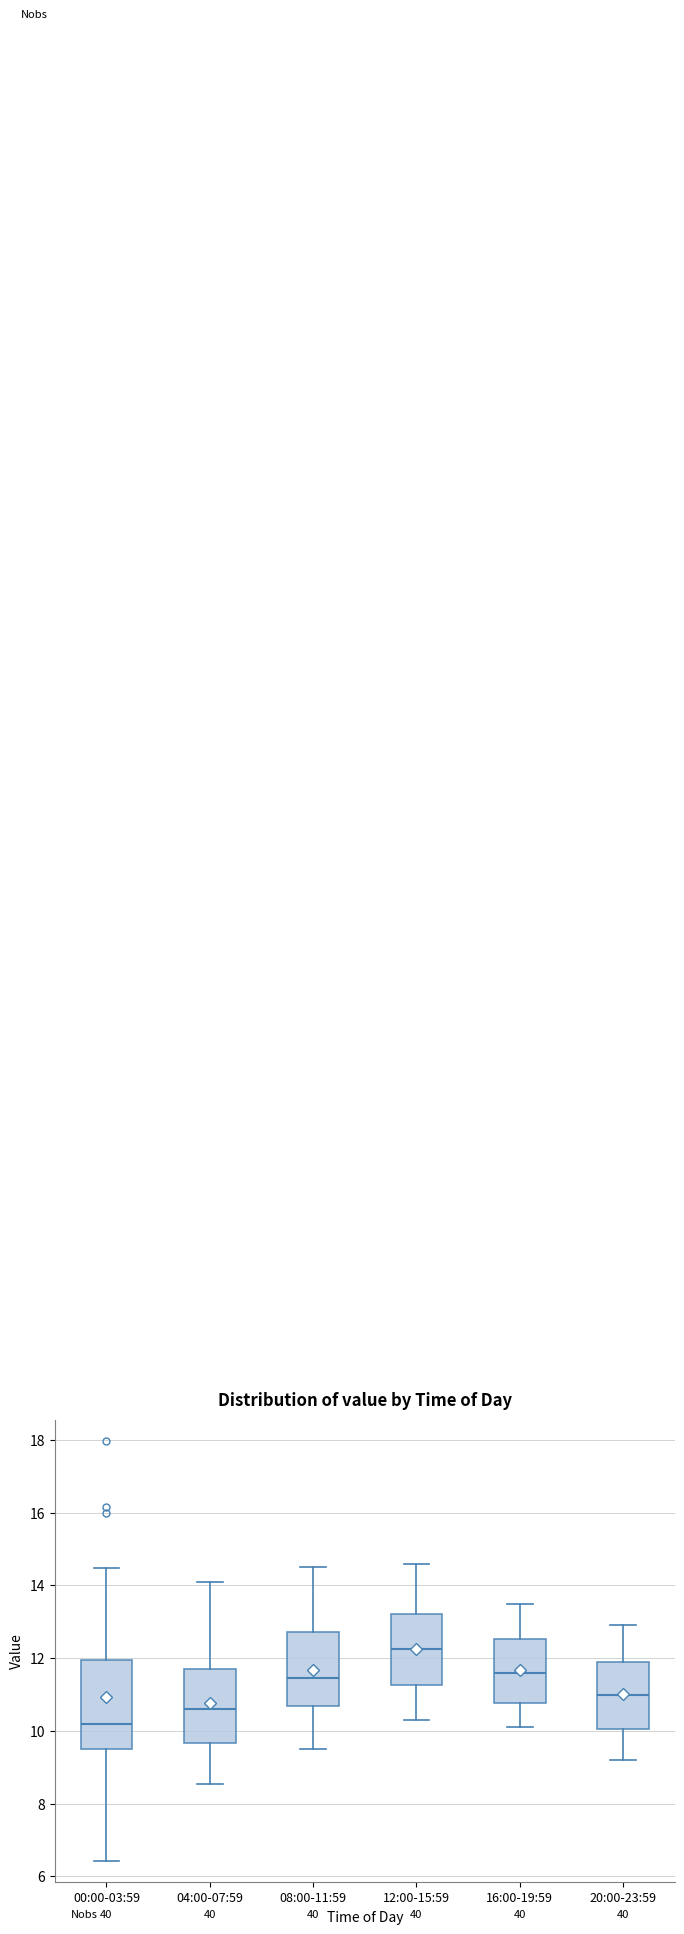

Reading left to right, transcribe this box plot: for each box, give where its median line is, the range the box spans, and where its two whiskers end, as read against the y-axis. The values are not printed on the chart, so give them approximately, as read against the axis.

00:00-03:59: median 10.2, box 9.4 to 12.0, whiskers 6.4 to 14.4
04:00-07:59: median 10.6, box 9.6 to 11.8, whiskers 8.6 to 14.2
08:00-11:59: median 11.4, box 10.6 to 12.8, whiskers 9.6 to 14.6
12:00-15:59: median 12.2, box 11.2 to 13.2, whiskers 10.4 to 14.6
16:00-19:59: median 11.6, box 10.8 to 12.6, whiskers 10.2 to 13.6
20:00-23:59: median 11.0, box 10.0 to 12.0, whiskers 9.2 to 13.0